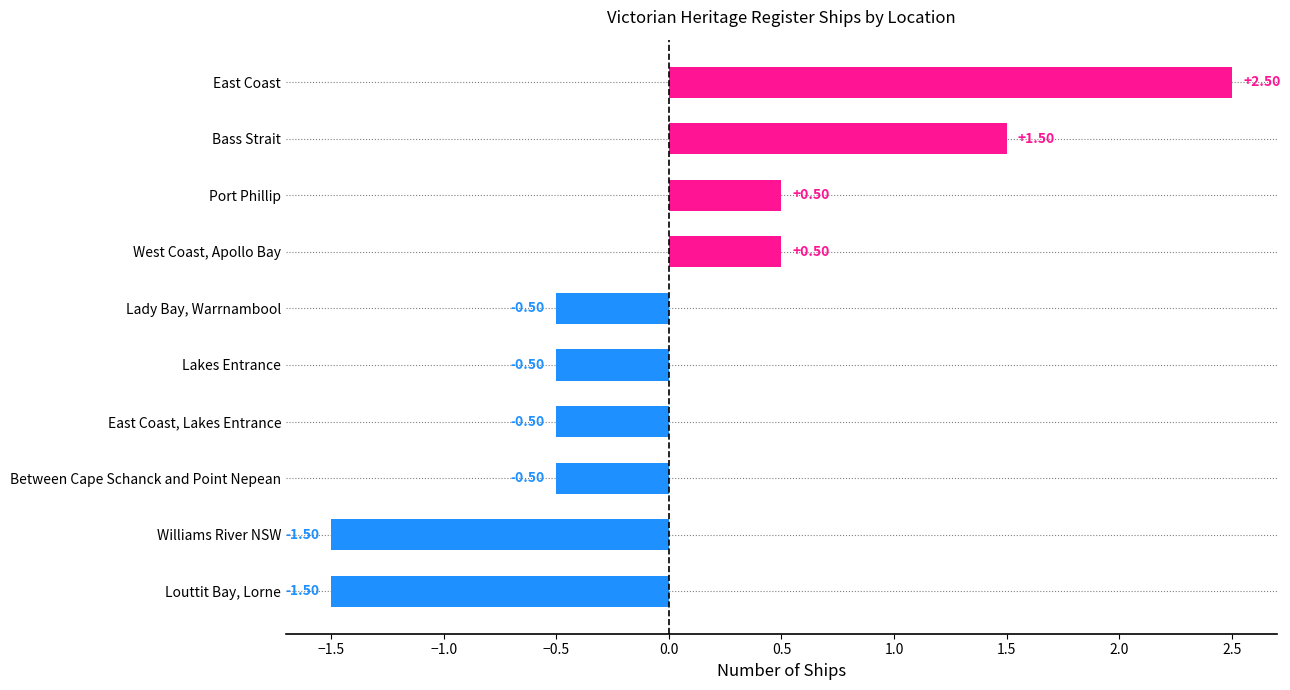

What is the difference between the second highest and minimum values?

3.0